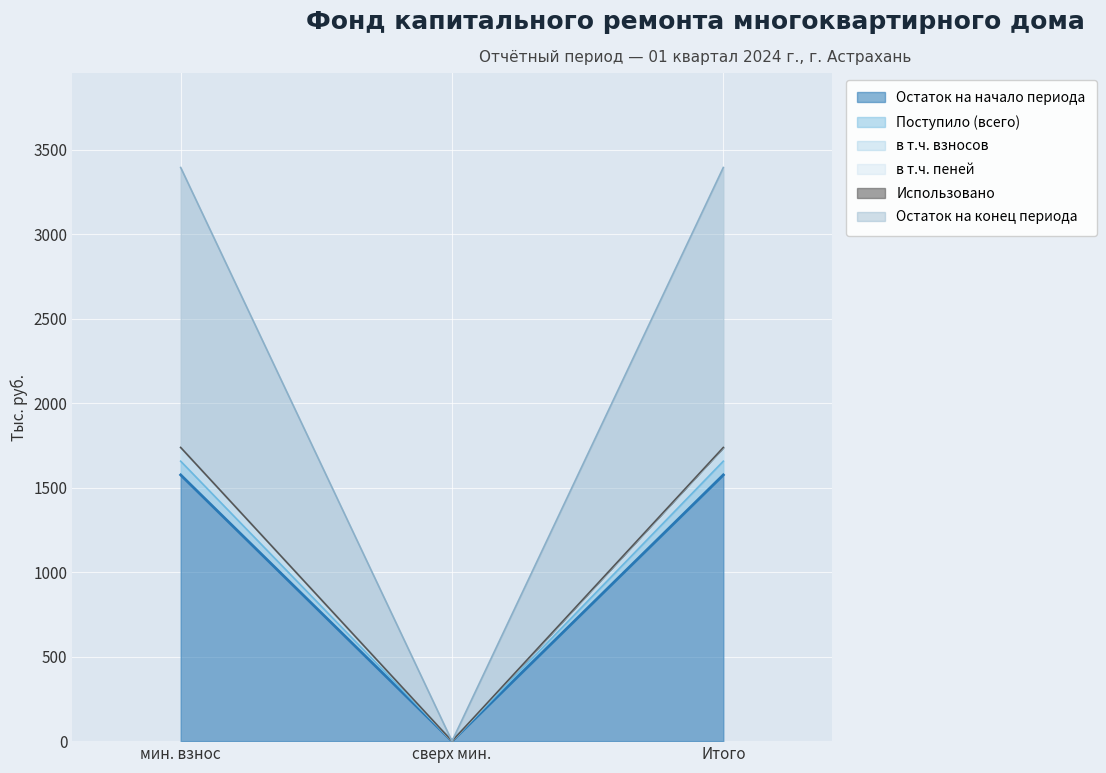

How many data points does each series have?

3